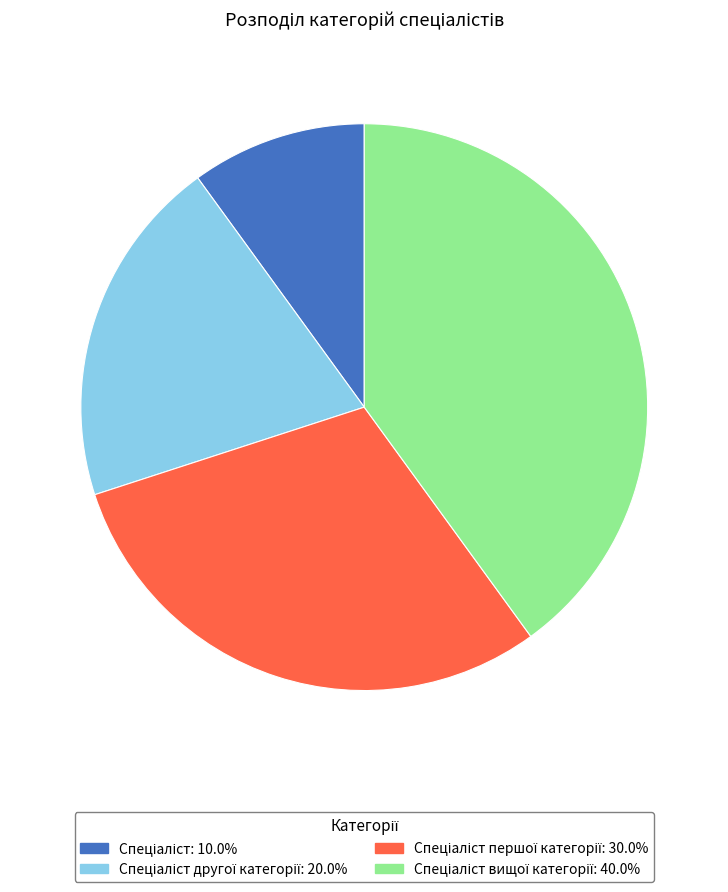

Does any single category account for the majority?

No